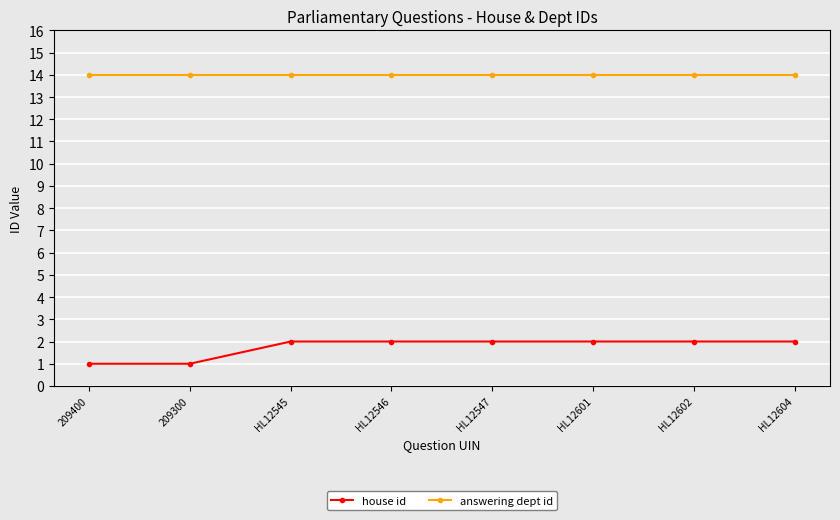

What value does the house id series have at HL12601?

2